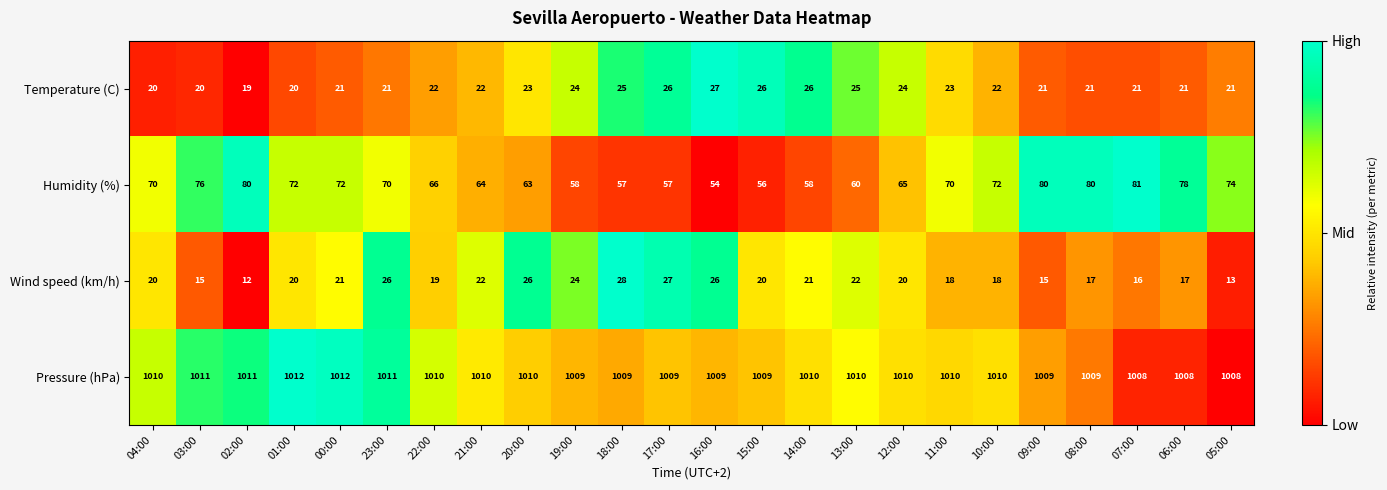

Is it true that Humidity (%) equals 72 at 01:00?

True